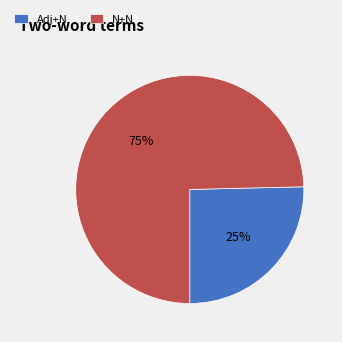

Rank the categories by value from highest to lowest.

N+N, Adj+N